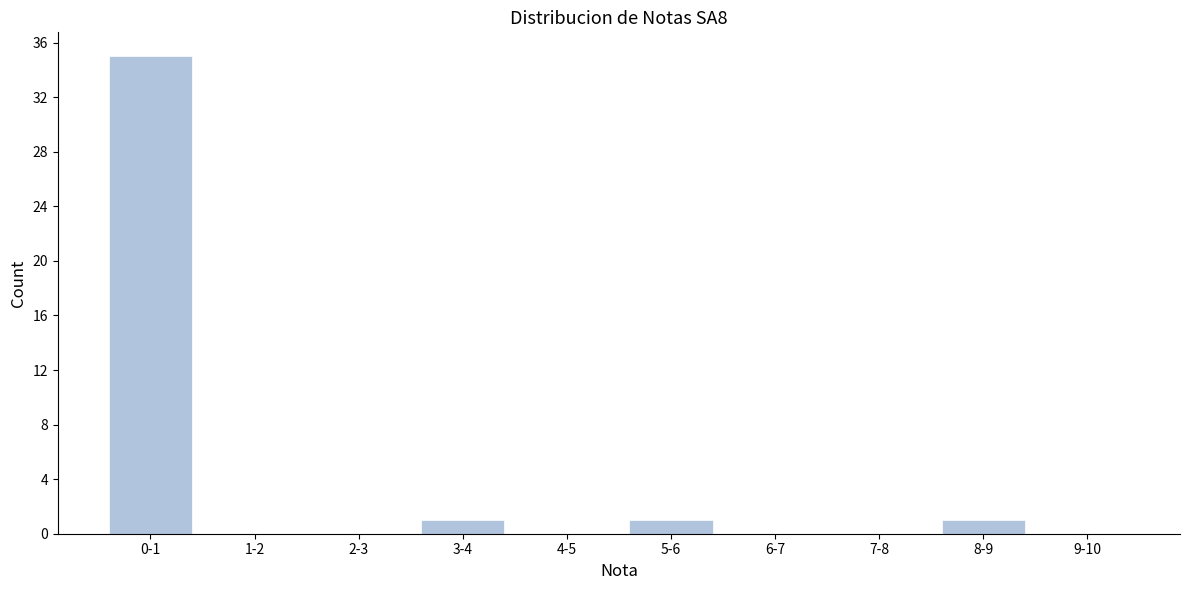

Reading left to right, extract all data points from this chart.

0-1=35	1-2=0	2-3=0	3-4=1	4-5=0	5-6=1	6-7=0	7-8=0	8-9=1	9-10=0